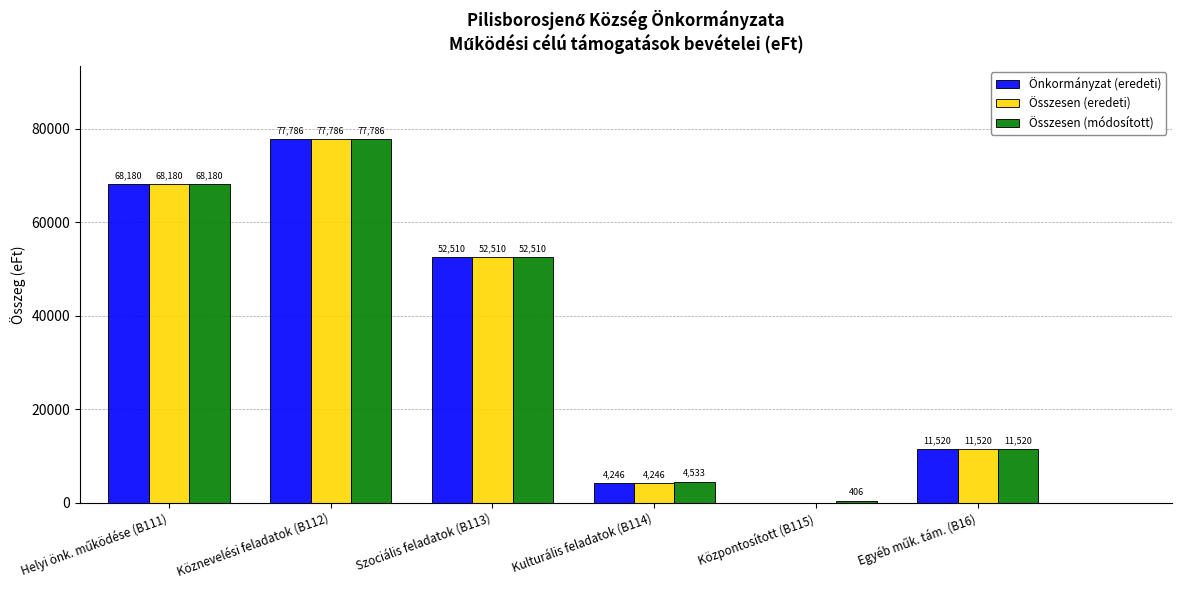

What is the maximum value shown in the chart?

77786